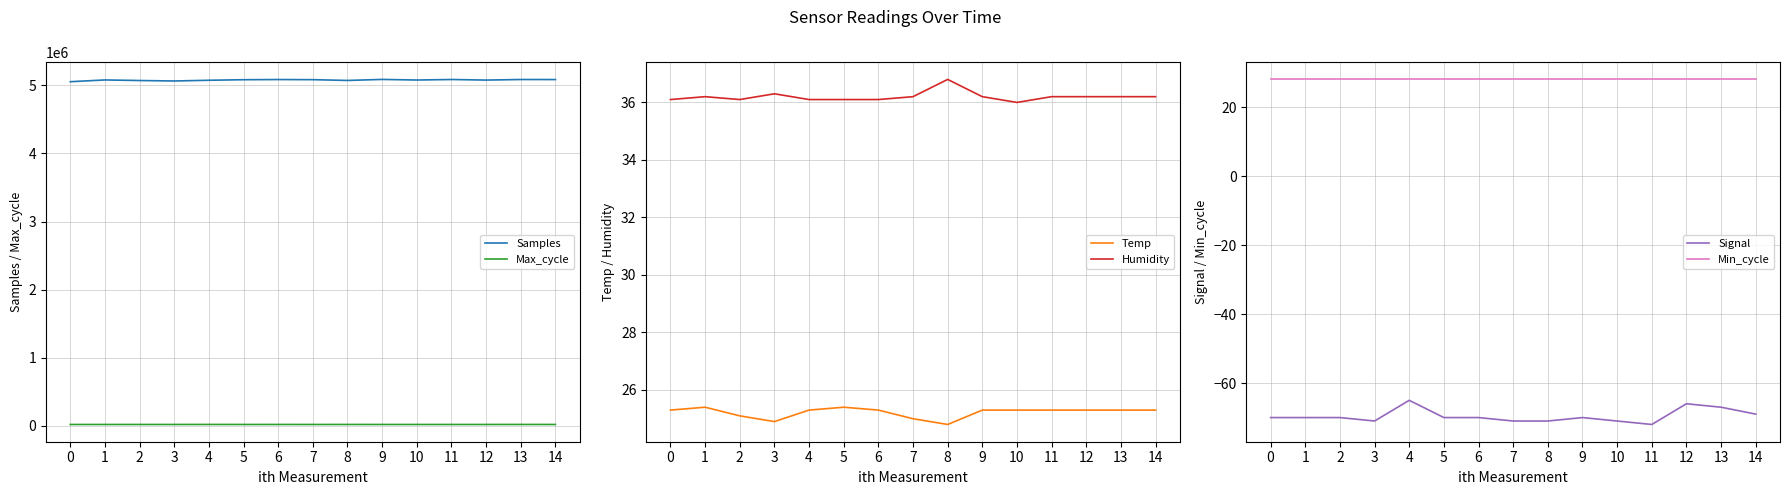

Rank the series at 6 from highest to lowest value.

Samples, Max_cycle, Humidity, Min_cycle, Temp, Signal